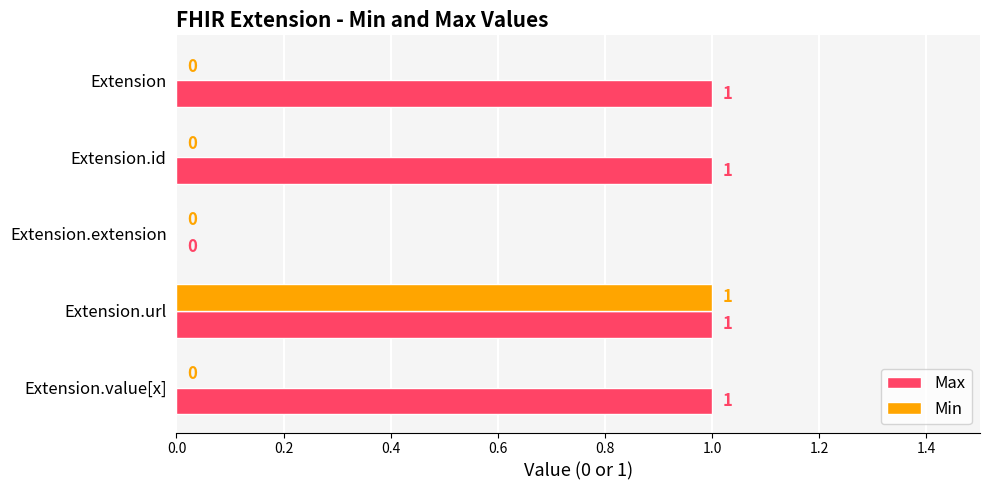

How many Max values are between 1 and 2?

4